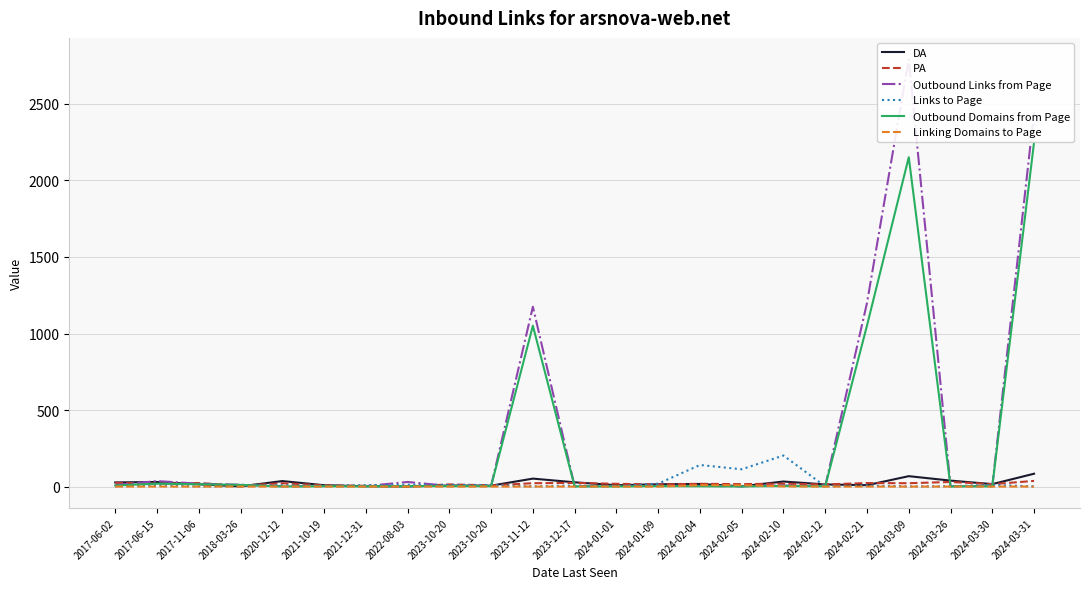

Which series has the largest total across all categories?

Outbound Links from Page